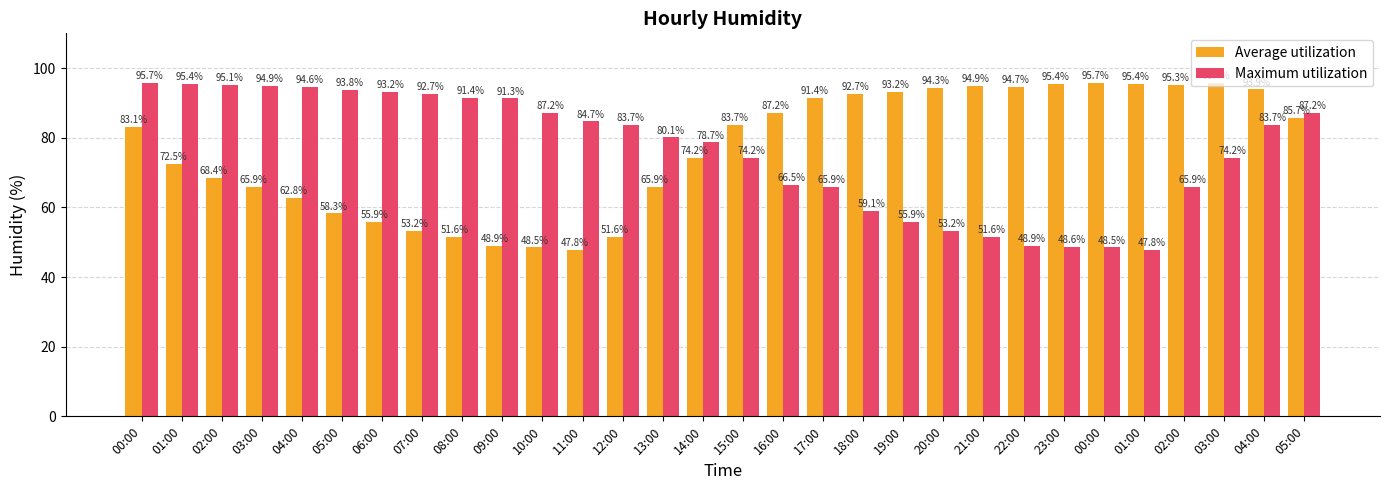

Reading right to left, extract all data points from this chart.

Average utilization: 85.7	93.9	95.7	95.3	95.4	95.7	95.4	94.7	94.9	94.3	93.2	92.7	91.4	87.2	83.7	74.2	65.9	51.6	47.8	48.5	48.9	51.6	53.2	55.9	58.3	62.8	65.9	68.4	72.5	83.1
Maximum utilization: 87.2	83.7	74.2	65.9	47.8	48.5	48.6	48.9	51.6	53.2	55.9	59.1	65.9	66.5	74.2	78.7	80.1	83.7	84.7	87.2	91.3	91.4	92.7	93.2	93.8	94.6	94.9	95.1	95.4	95.7